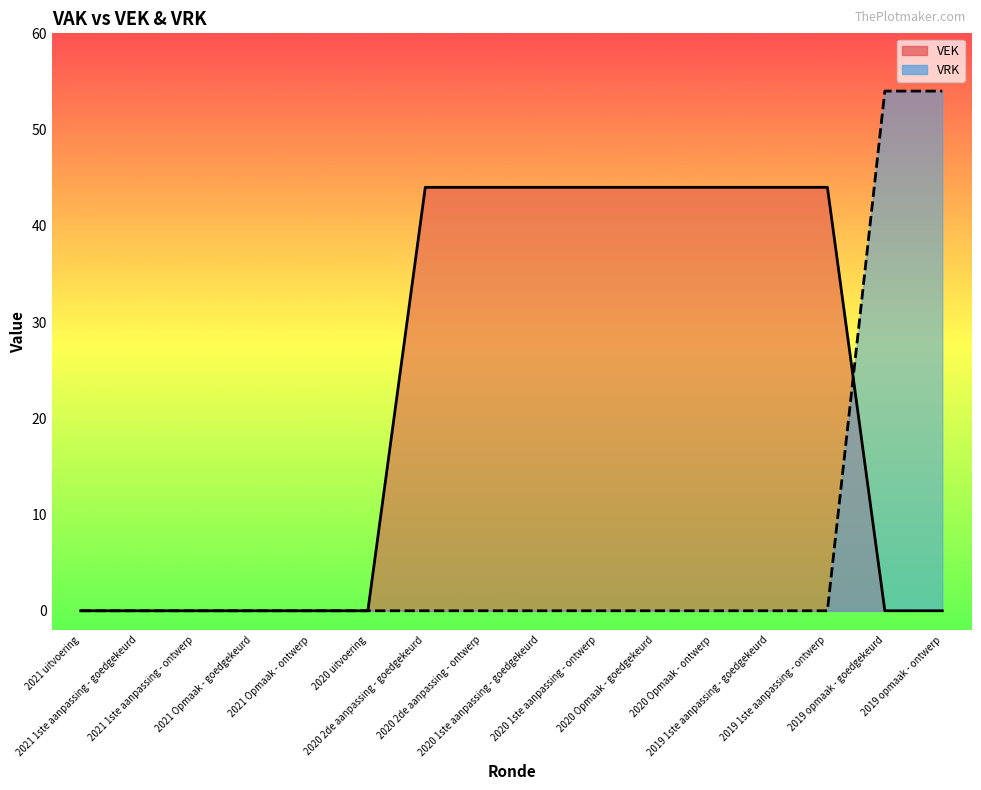

Does the chart display data point markers on the line(s)?

No